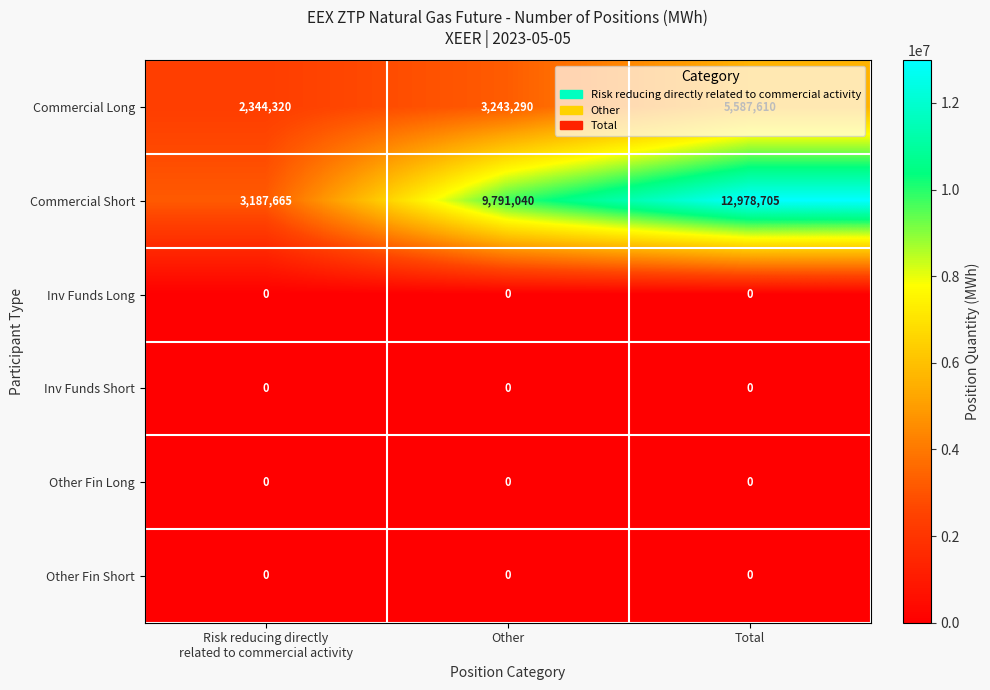

True or false: Other Fin Short has a value of 0 at Total.

True